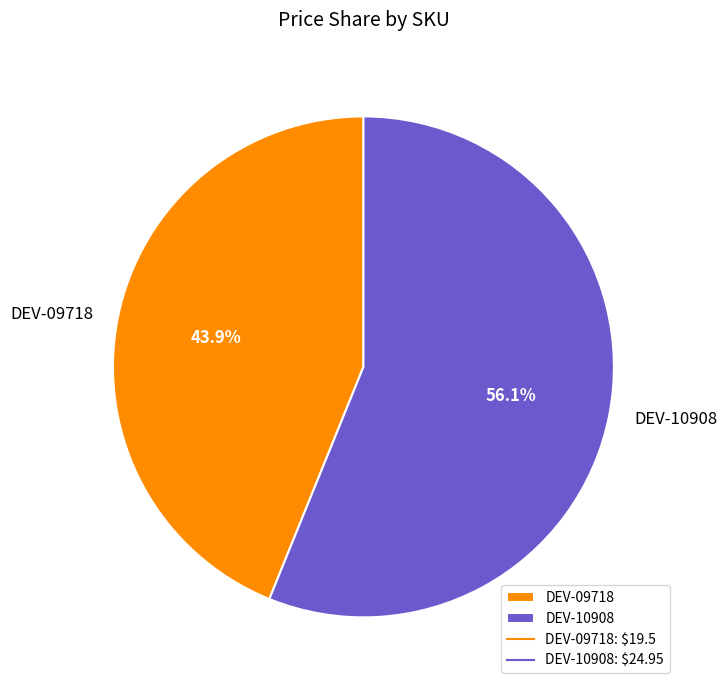

The DEV-09718 slice represents 32% of the pie. True or false?

False